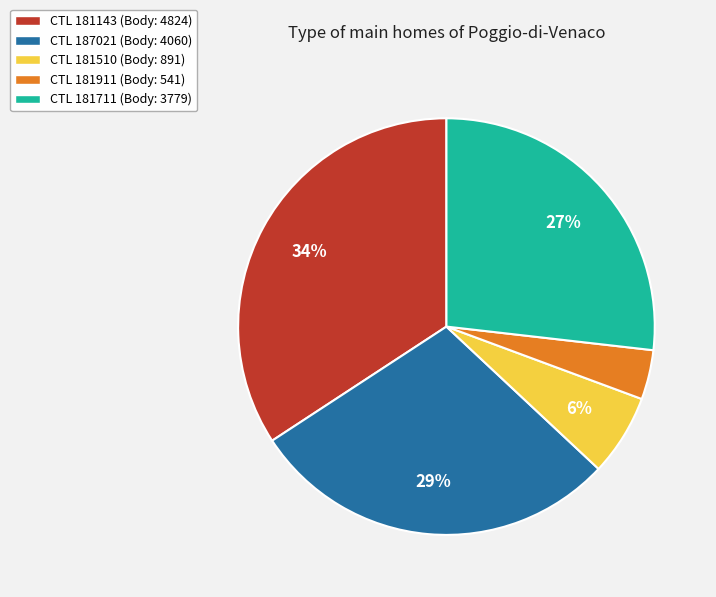

Does any single category account for the majority?

No